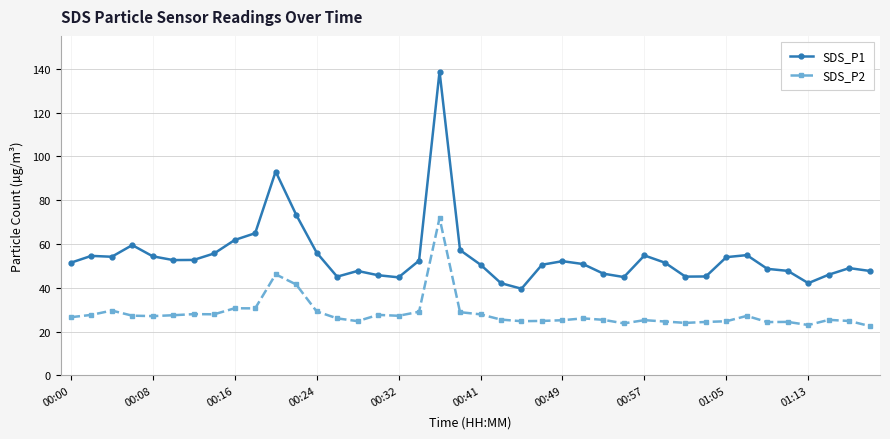

True or false: SDS_P2 and SDS_P1 cross at least once.

False